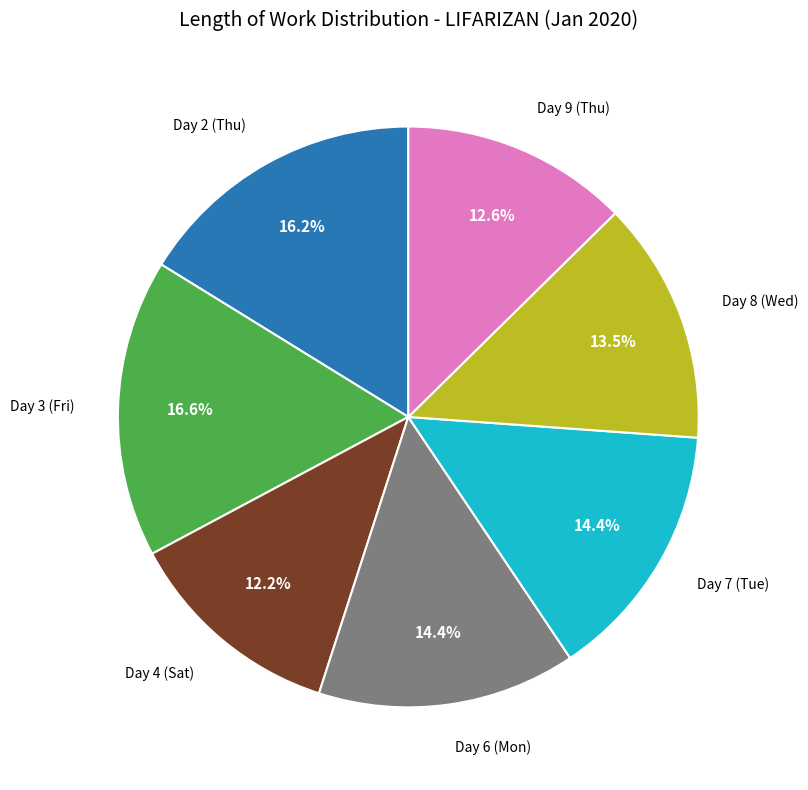

Does any single category account for the majority?

No